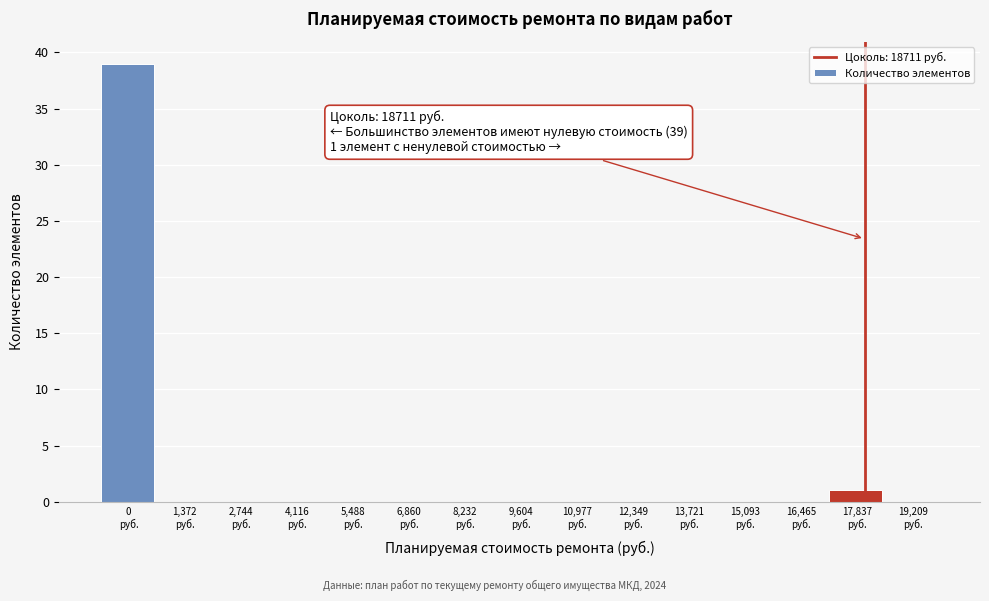

What is the sum of all values?

40